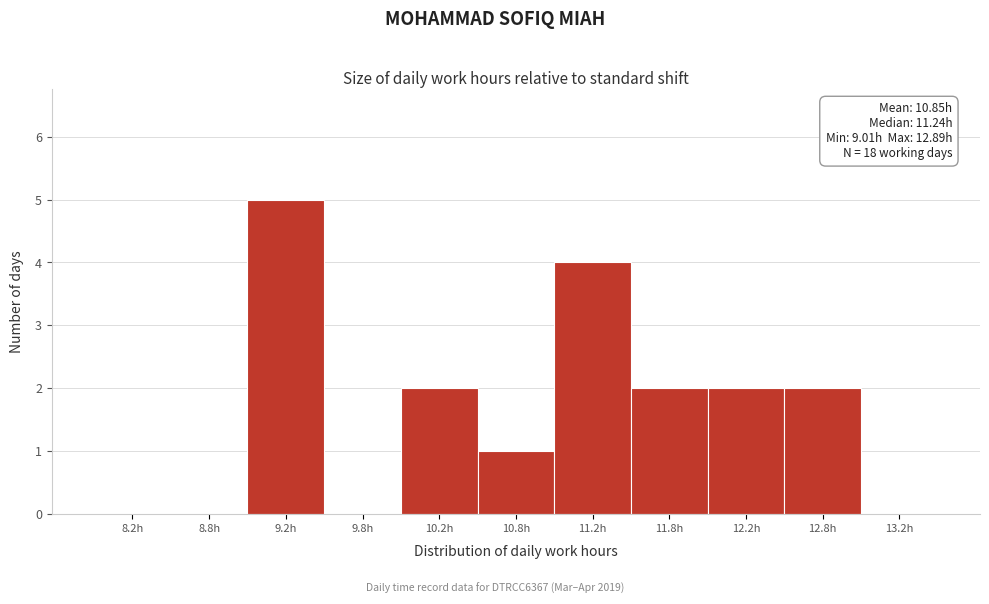

Which range on the x-axis has the tallest bar?

9.0 to 9.5